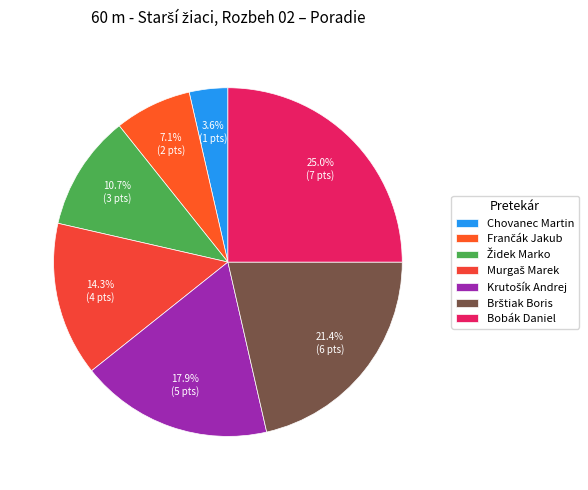

Combined, do Frančák Jakub and Chovanec Martin account for over 50%?

No